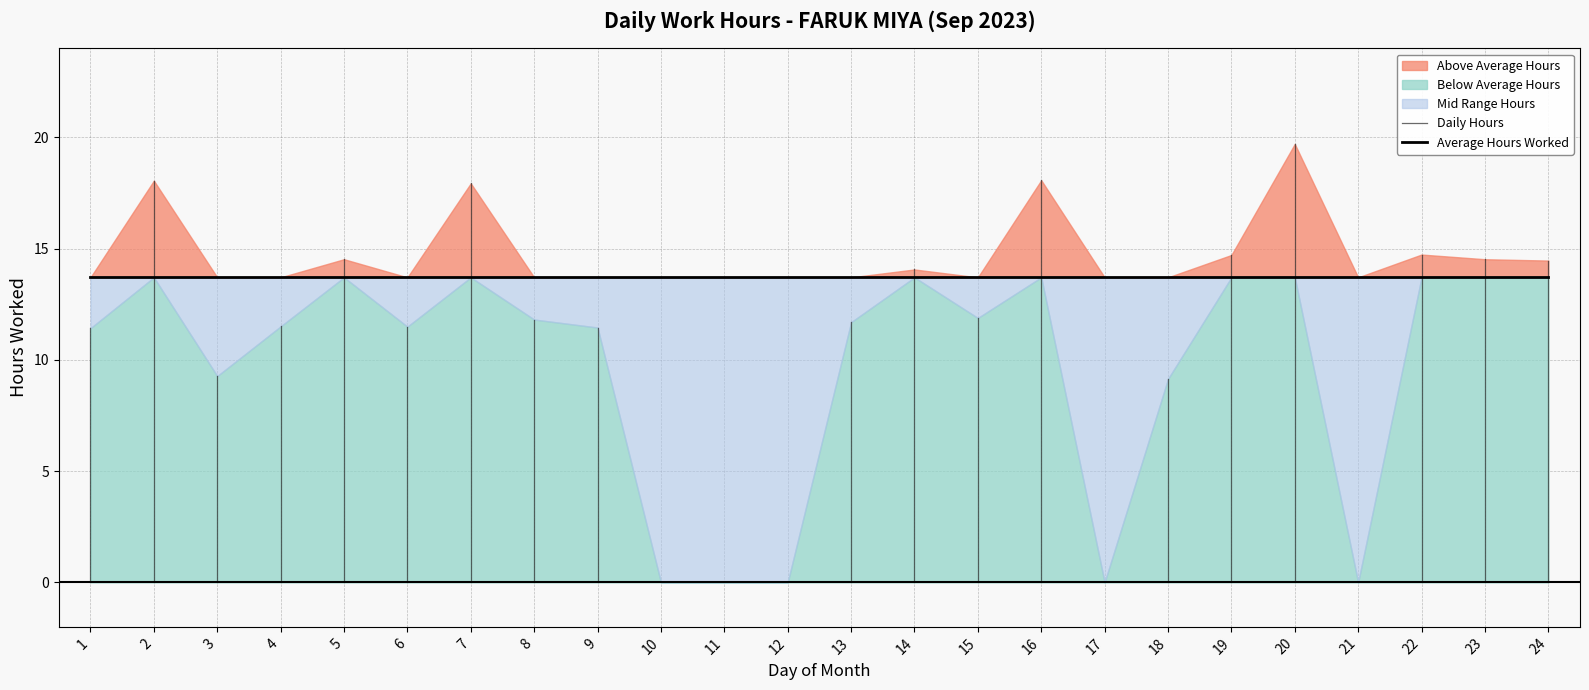

How many lines are shown in the chart?

2